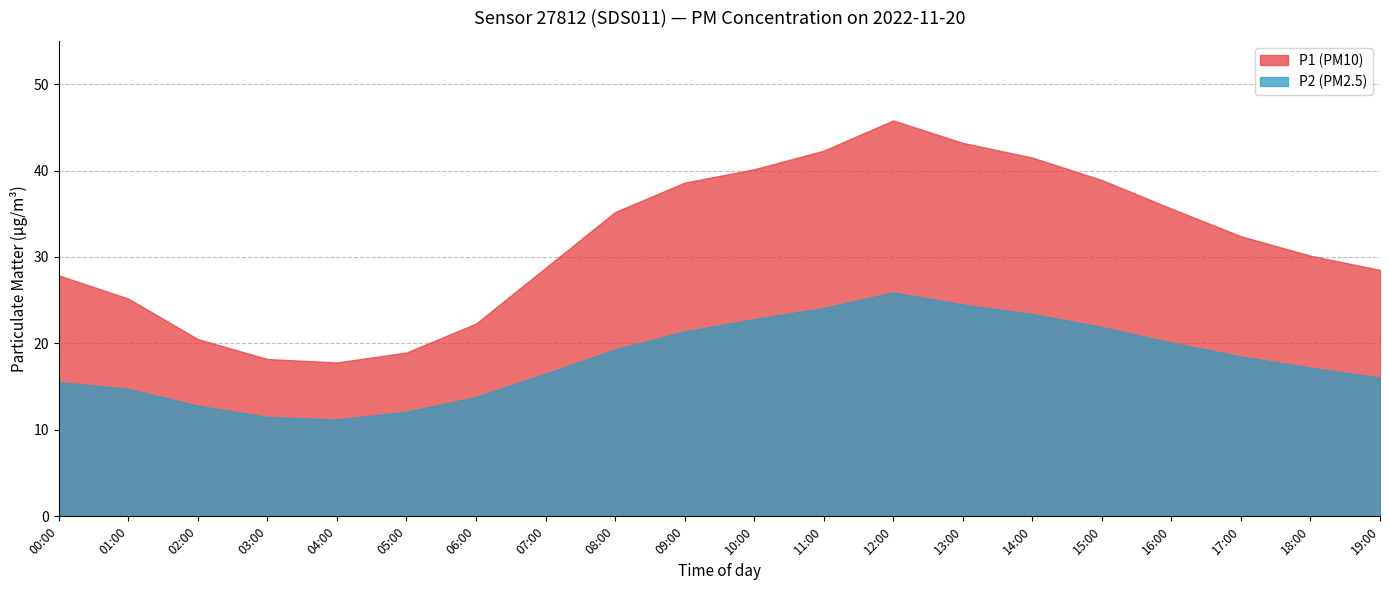

How many values in the P2 series exceed 18?

10